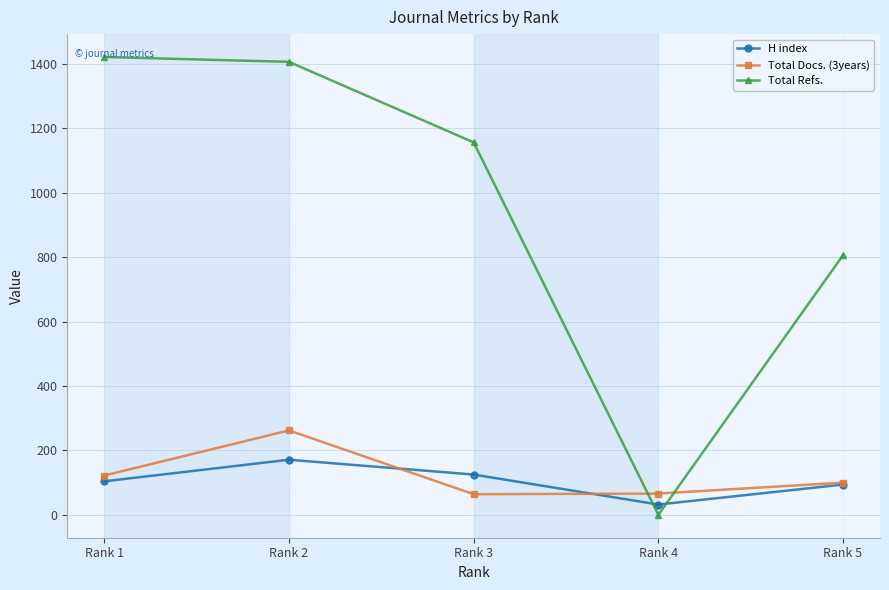

List the series in order of their peak value, lowest first.

H index, Total Docs. (3years), Total Refs.